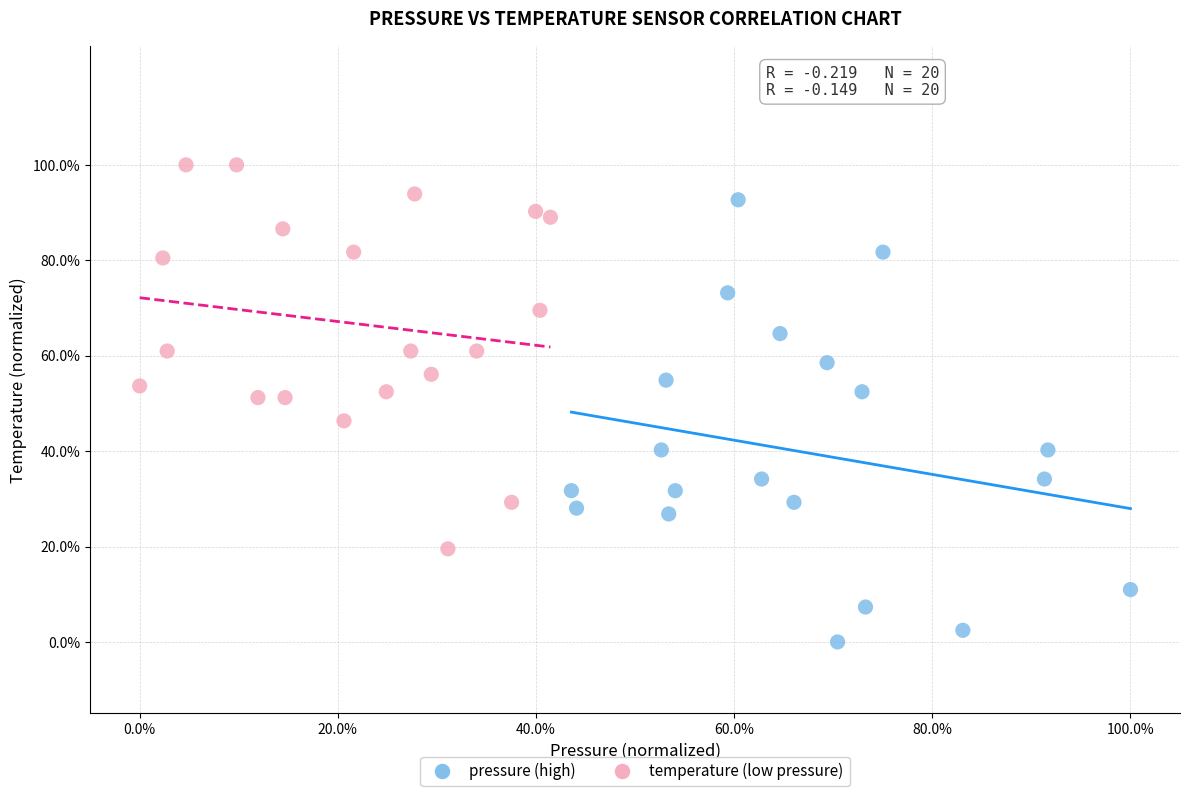

Which series has the widest spread of Y values?

pressure (high)